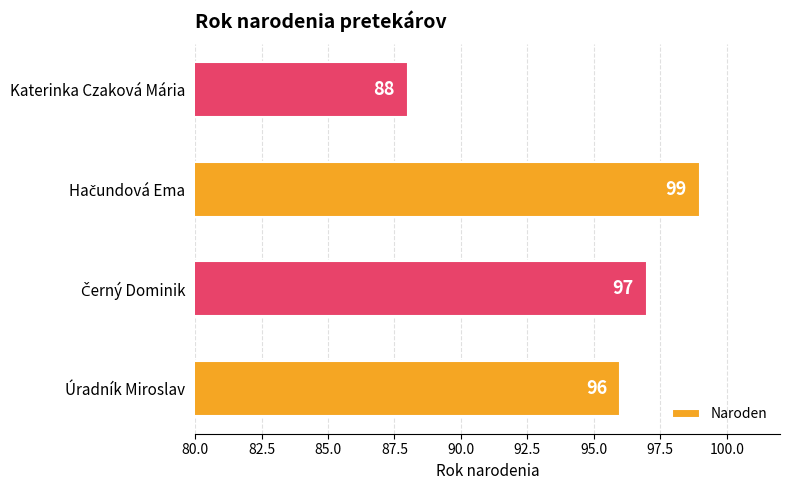

What is the average value?

95